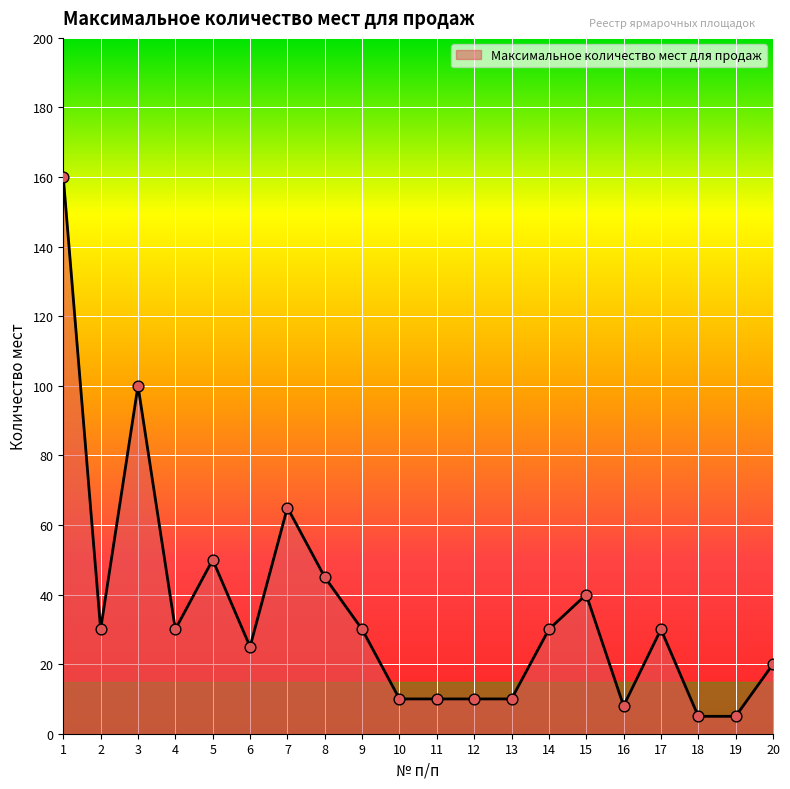

What is the ratio of the value at 3 to the value at 14?

3.3